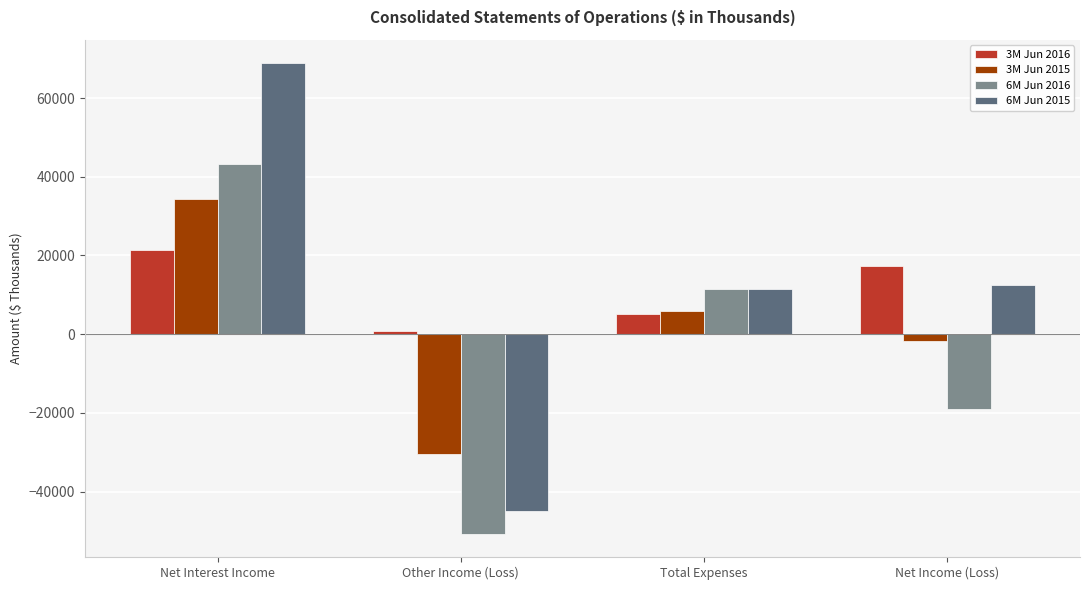

What is the difference between the 3M Jun 2016 values at Other Income (Loss) and Net Income (Loss)?

16432